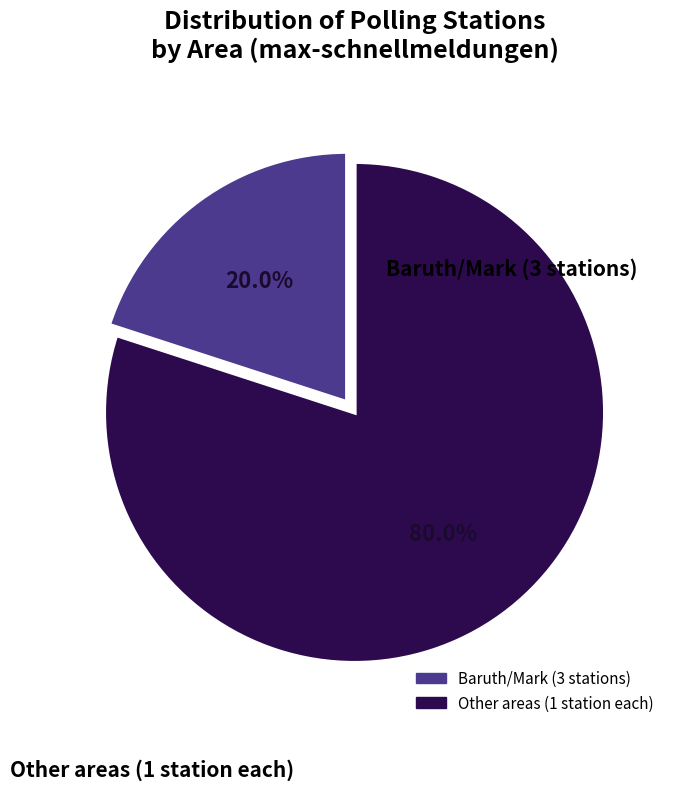

Does any single category account for the majority?

Yes